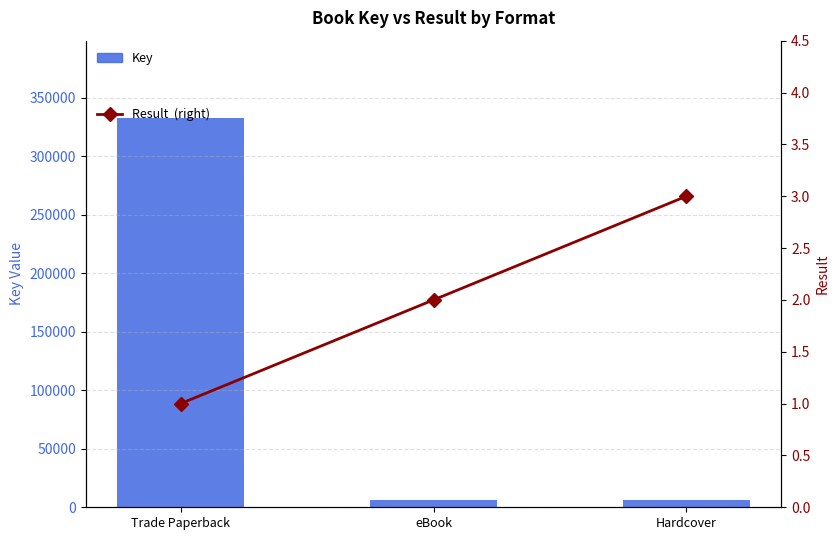

What are all the series names shown in the legend?

Key, Result  (right)